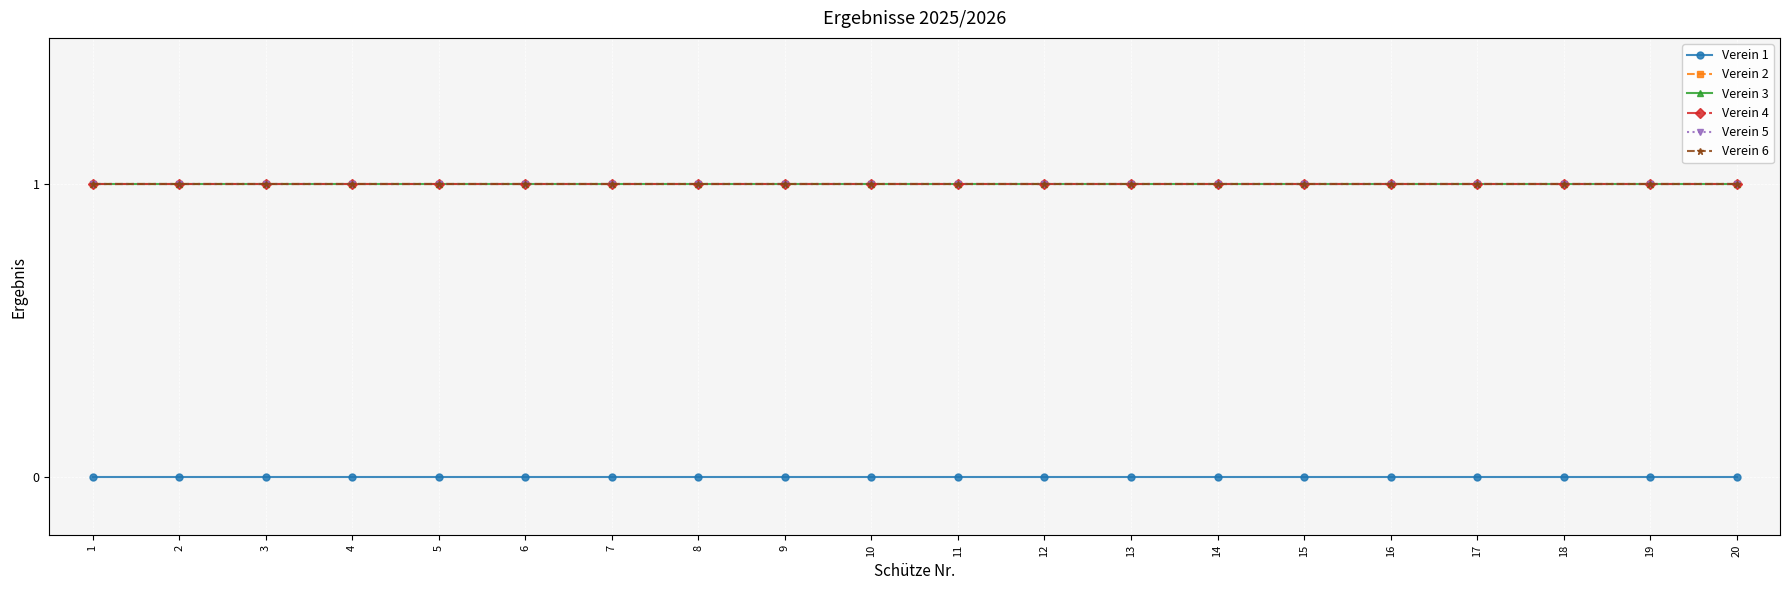

Does the chart have visible grid lines?

Yes